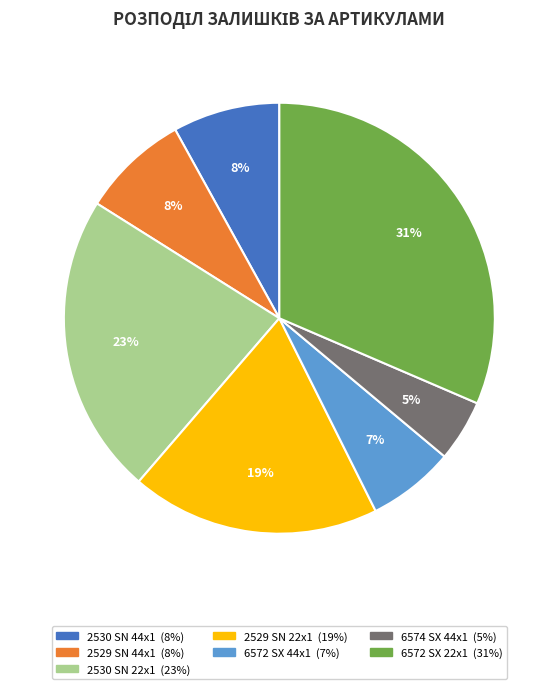

Is there a majority slice in this chart?

No